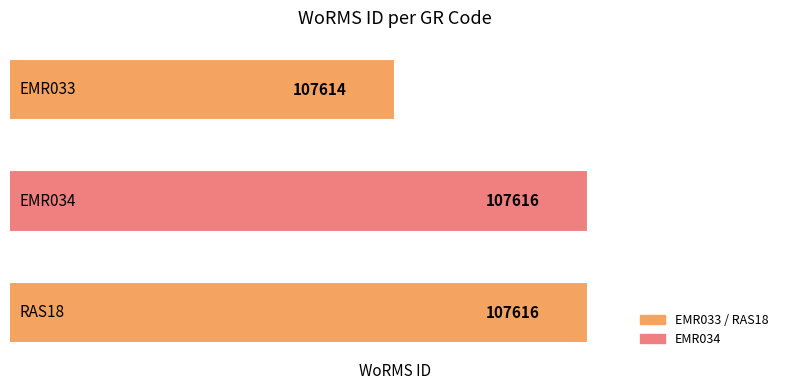

What is the greatest value displayed?

107616